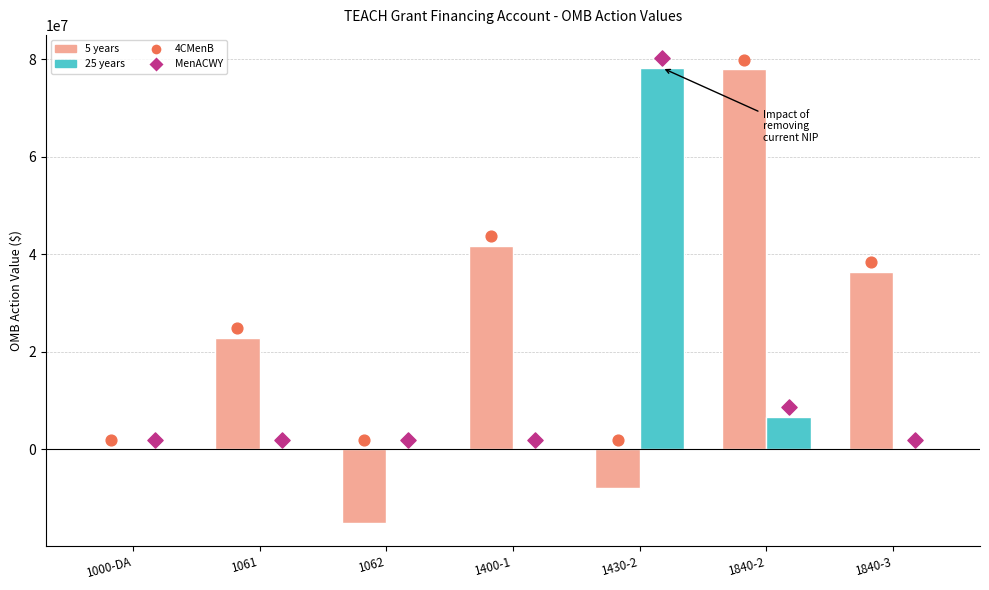

Which series contains the lowest Y value?

5 years